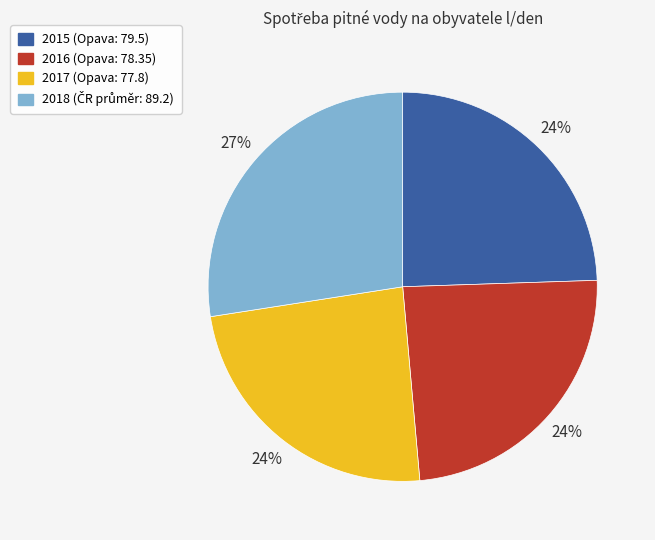

What is the ratio of the value at 2015 (Opava: 79.5) to the value at 2017 (Opava: 77.8)?

1.0